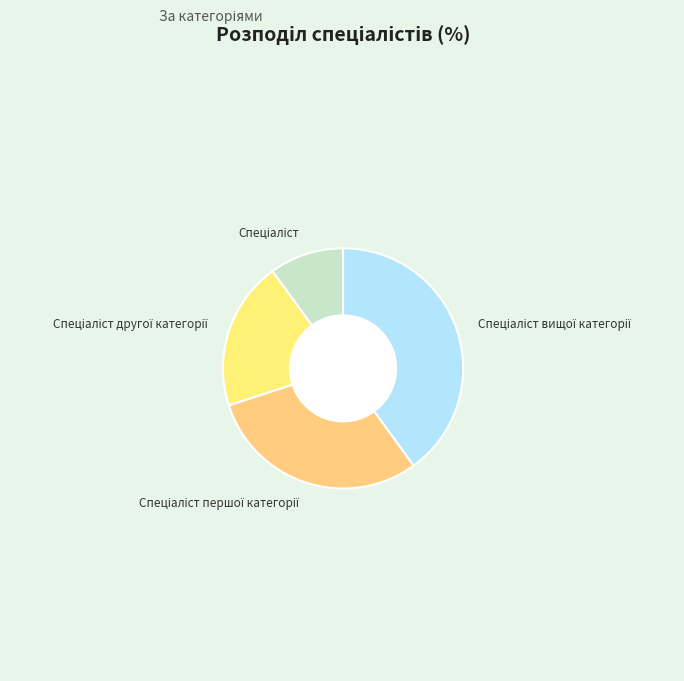

Is there any slice that represents more than half of the pie?

No